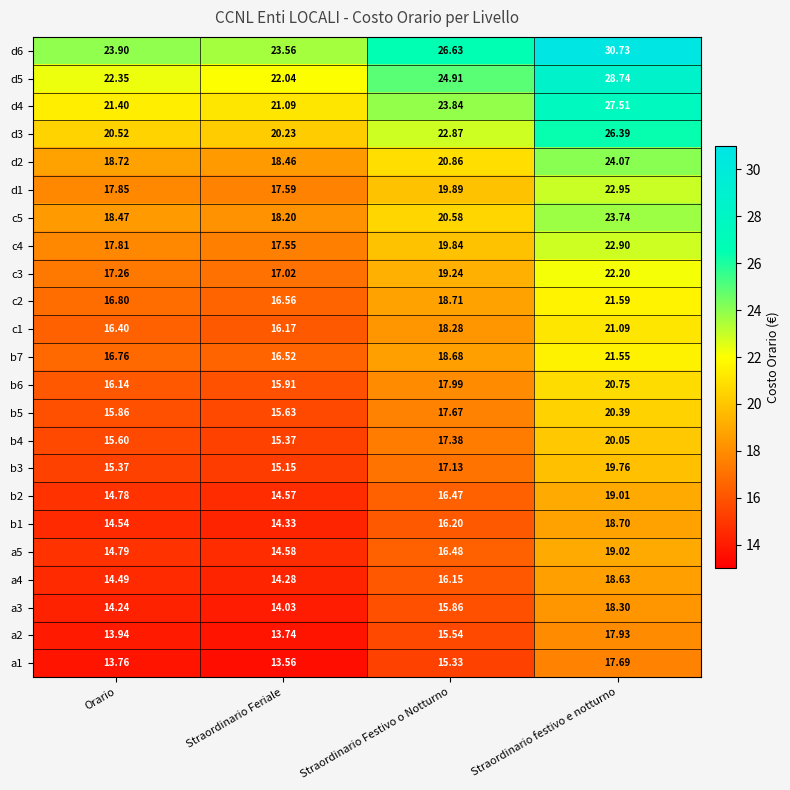

Which category has the highest value across all series?

Straordinario festivo e notturno